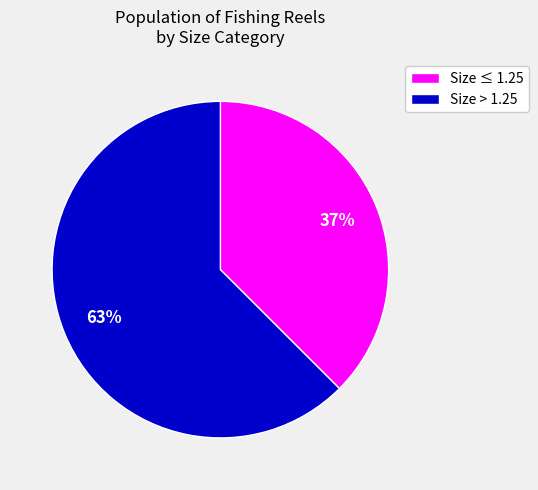

The Size ≤ 1.25 slice represents 48% of the pie. True or false?

False